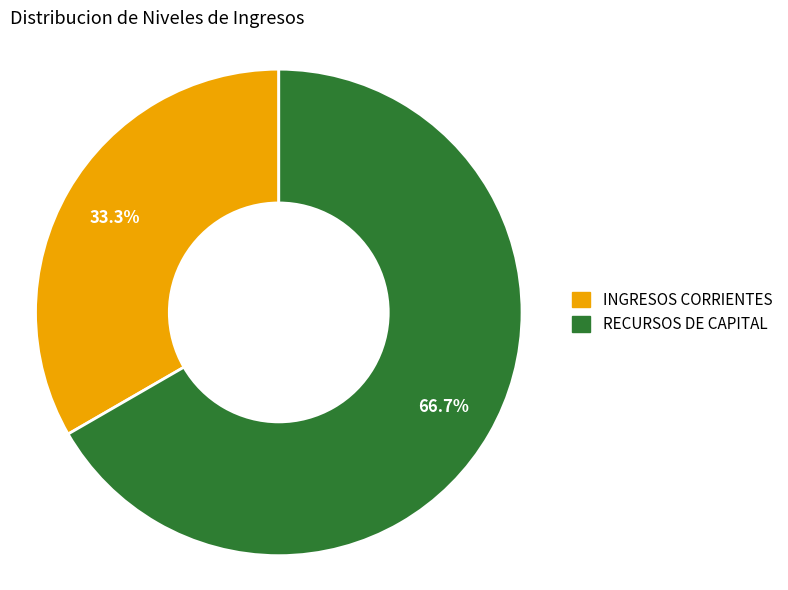

What percentage is the RECURSOS DE CAPITAL slice, to the nearest percent?

67%